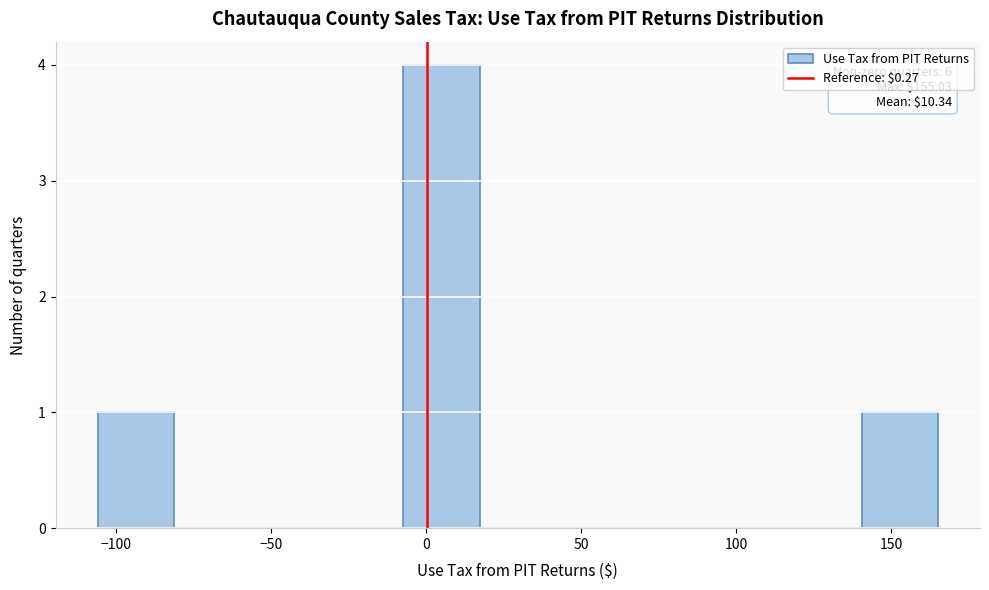

Which range on the x-axis has the tallest bar?

-5 to 15